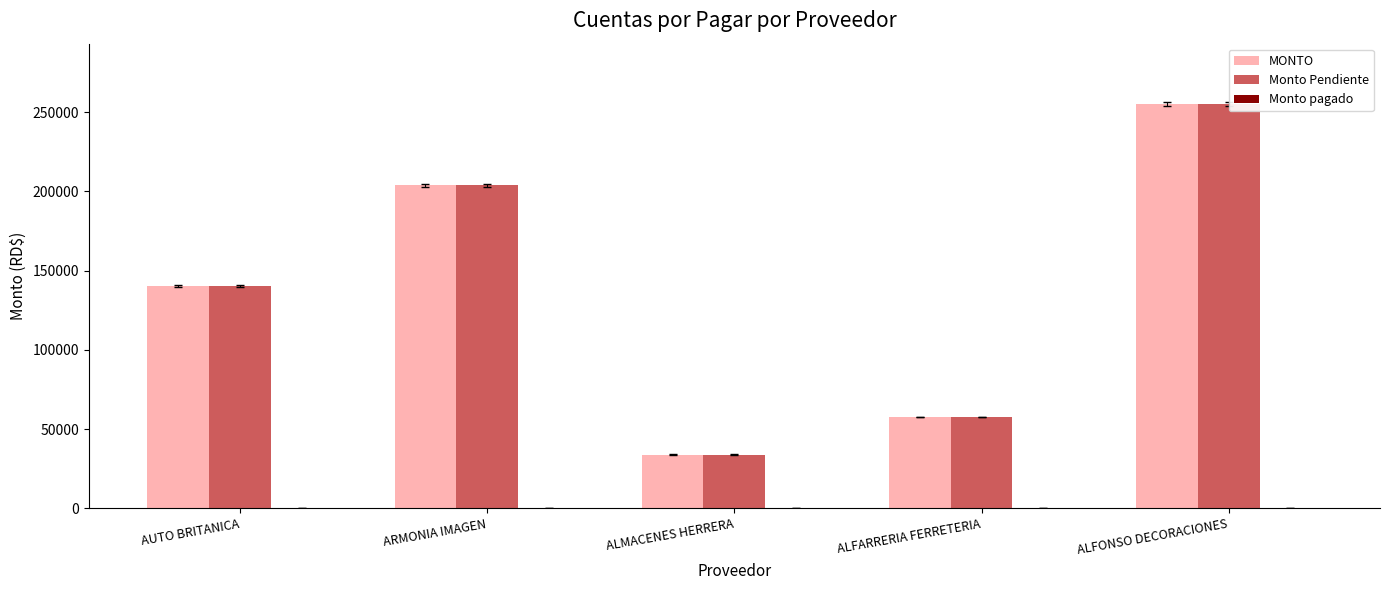

What is the total value across all series at ALFARRERIA FERRETERIA?

115427.5